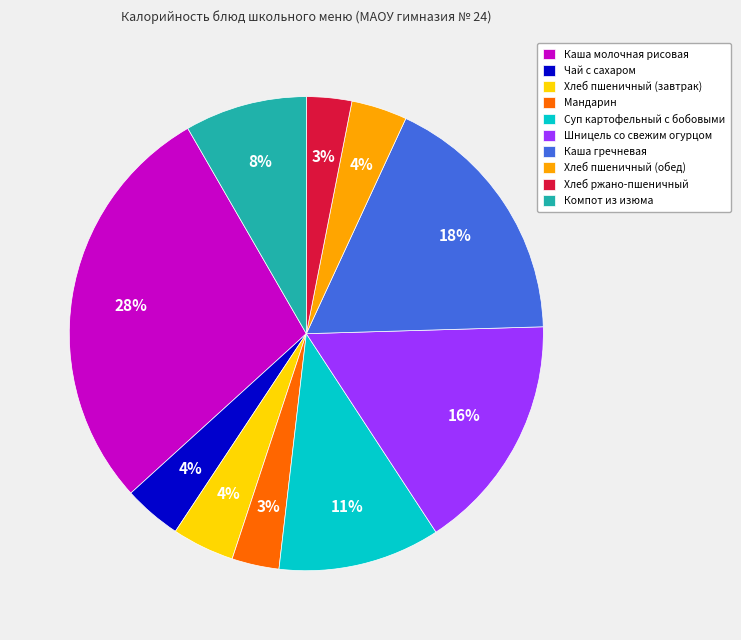

Is there a majority slice in this chart?

No